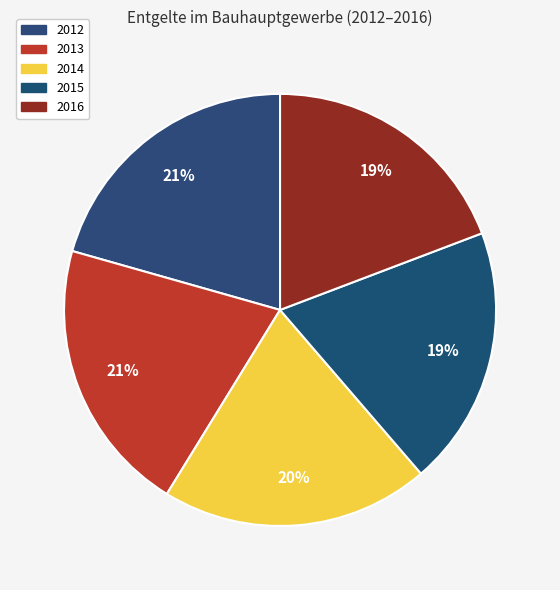

Rank the categories by value from highest to lowest.

2013, 2012, 2014, 2015, 2016